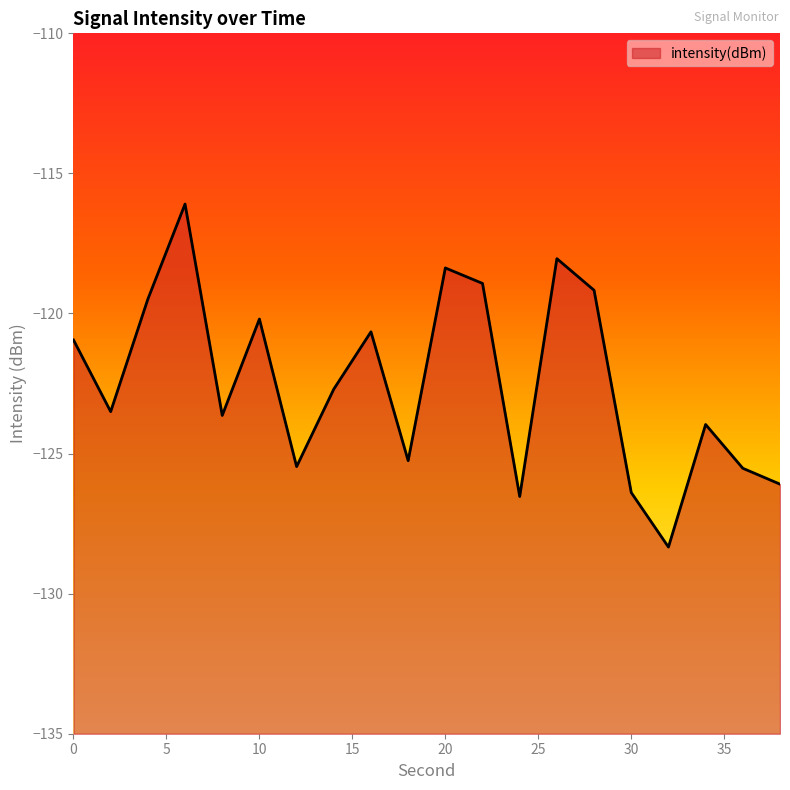

Reading right to left, what are all the values shown in this chart?

38=-126.1	36=-125.5	34=-124.0	32=-128.3	30=-126.4	28=-119.2	26=-118.0	24=-126.5	22=-118.9	20=-118.4	18=-125.3	16=-120.7	14=-122.7	12=-125.5	10=-120.2	8=-123.6	6=-116.1	4=-119.5	2=-123.5	0=-120.9